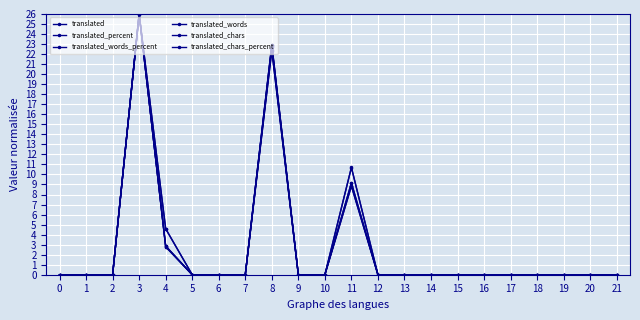

Rank the series at 17 from highest to lowest value.

translated, translated_percent, translated_words_percent, translated_words, translated_chars, translated_chars_percent